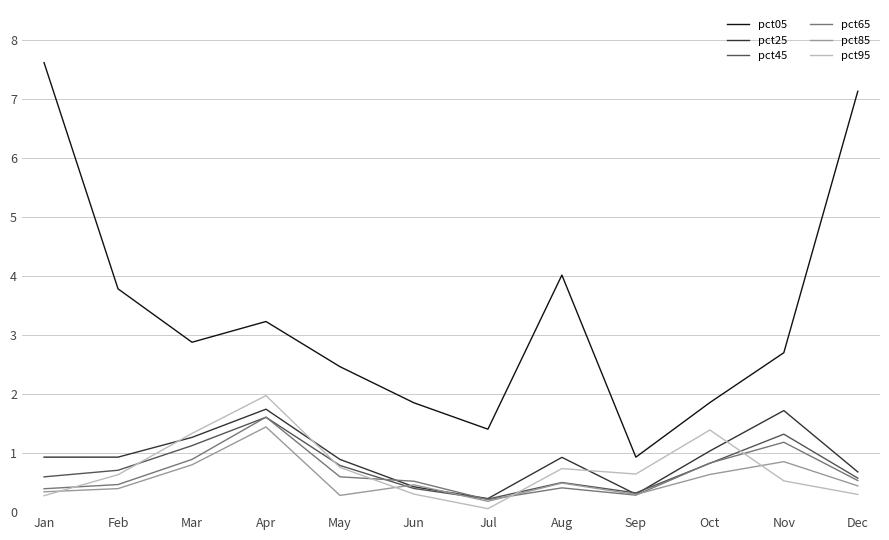

Between Apr and Nov, which series saw the biggest shift?

pct95